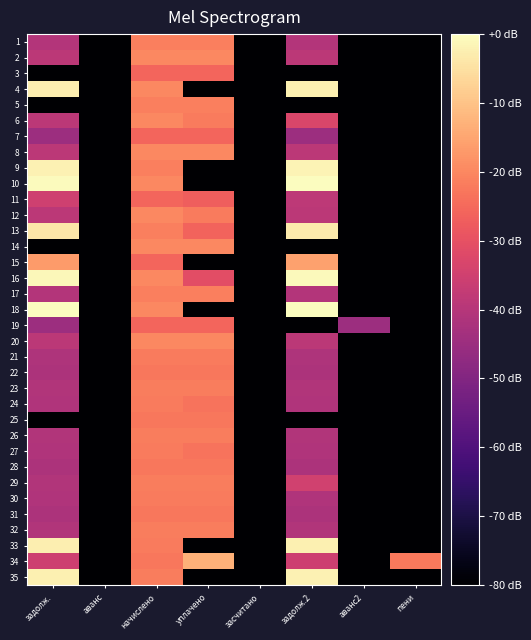

Rank the series by their maximum value, from highest to lowest.

18, 10, 16, 9, 35, 4, 33, 13, 34, 15, 8, 12, 20, 2, 6, 14, 5, 17, 1, 23, 32, 26, 29, 24, 27, 30, 21, 28, 31, 25, 22, 3, 7, 11, 19